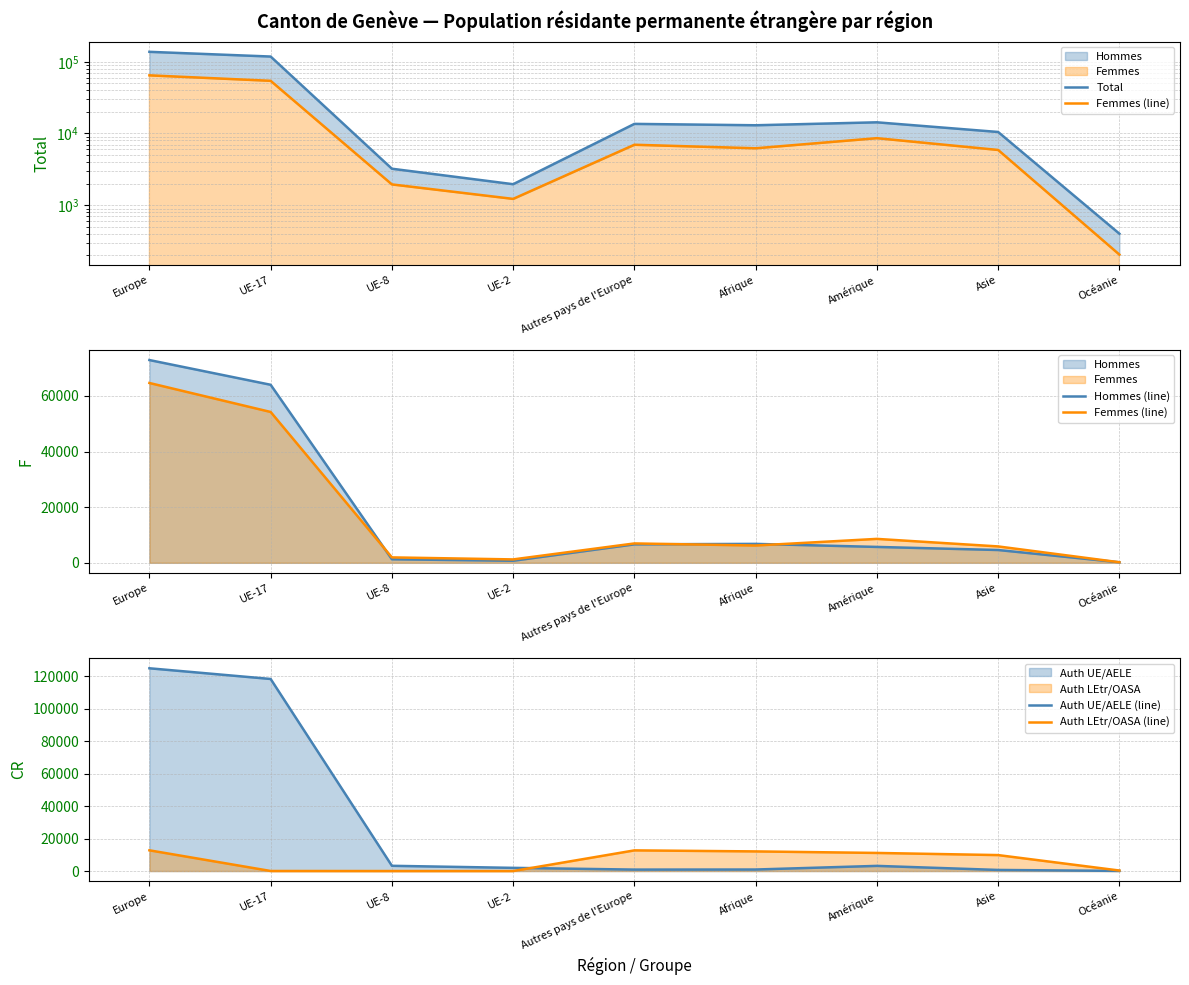

What is the maximum value shown in the chart?

137535